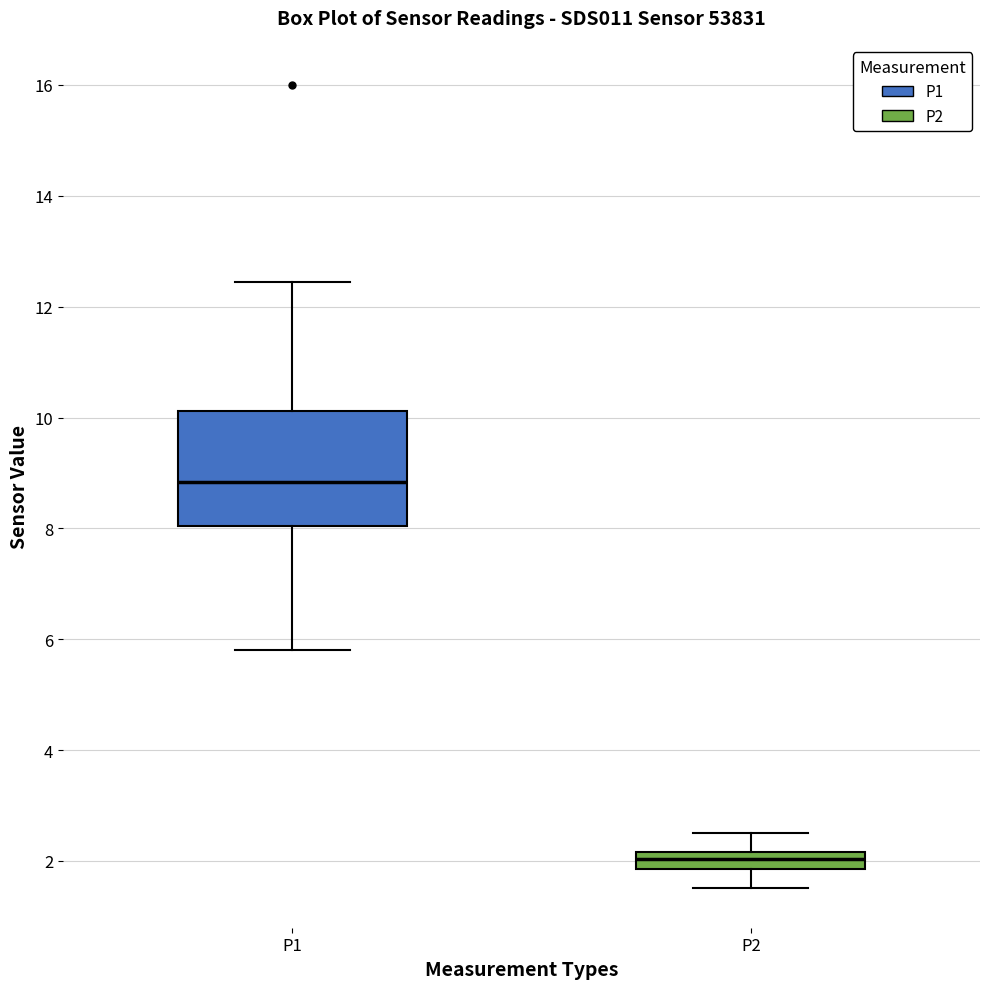

Which box's median line is the lowest?

P2